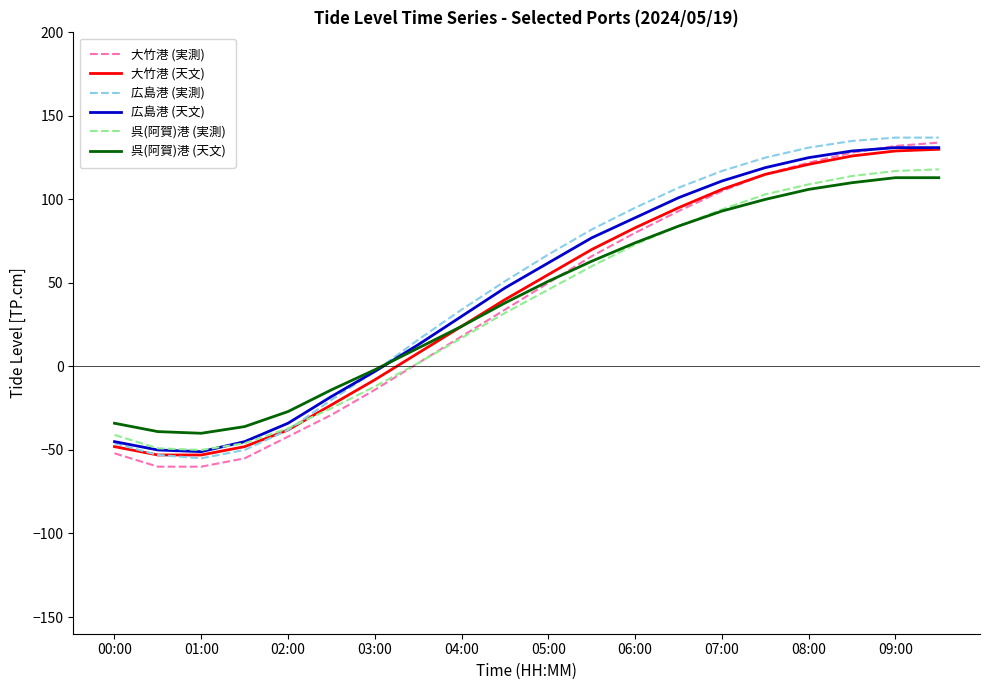

What is the maximum value shown in the chart?

137